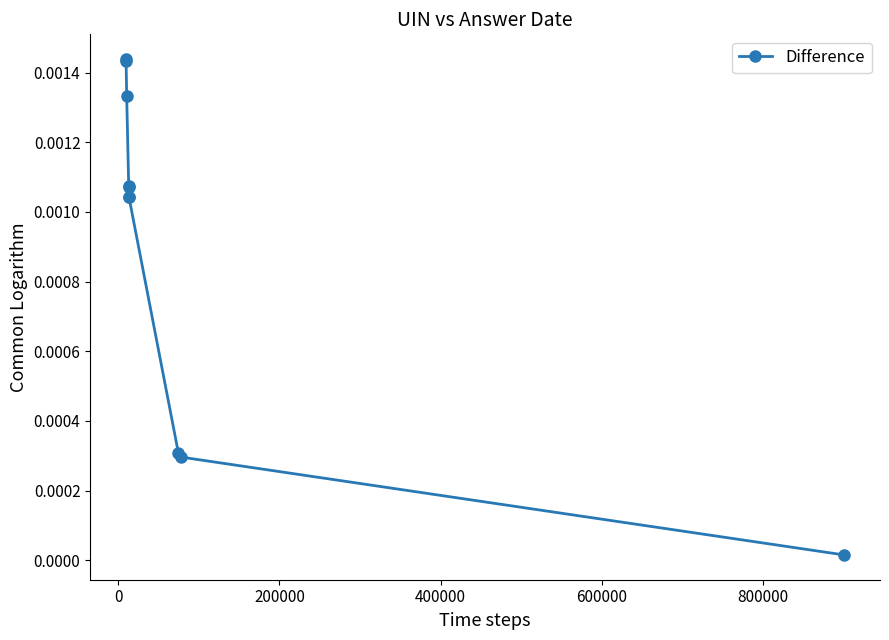

How many categories are shown in the chart?

10